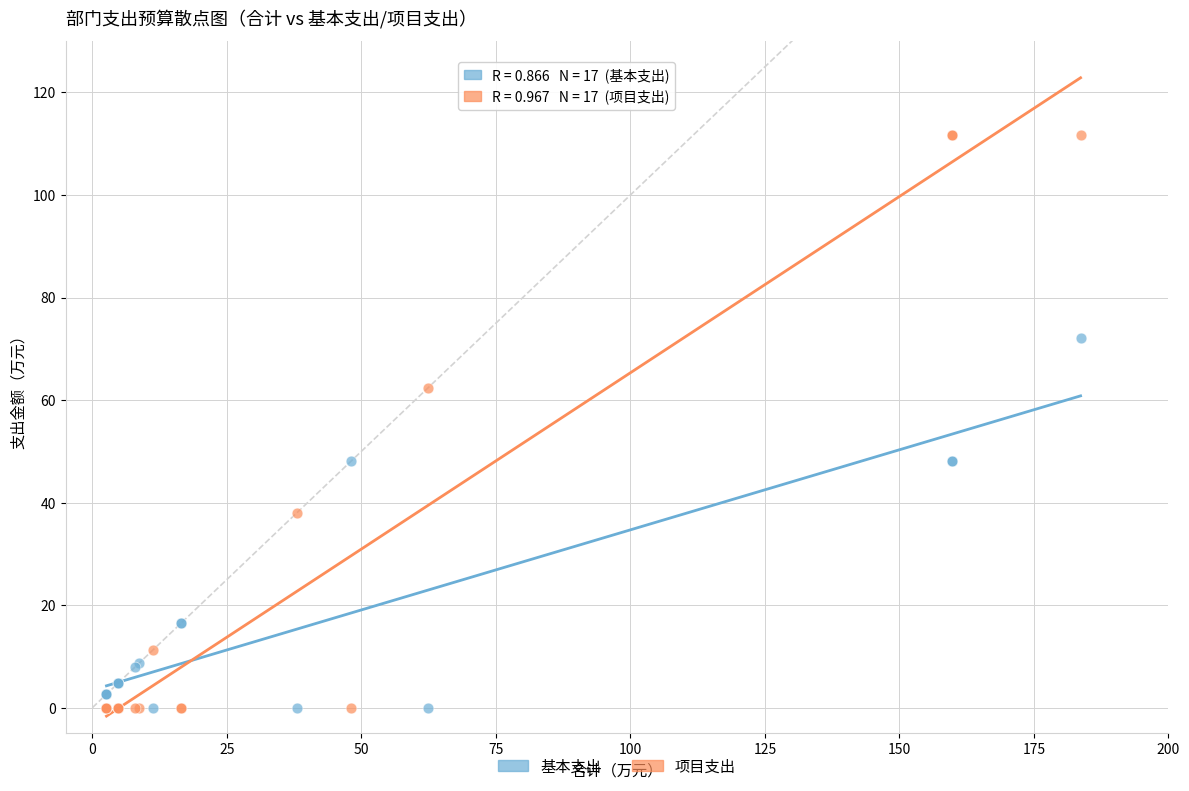

In the 基本支出 series, what Y value is closest to 36?

48.1